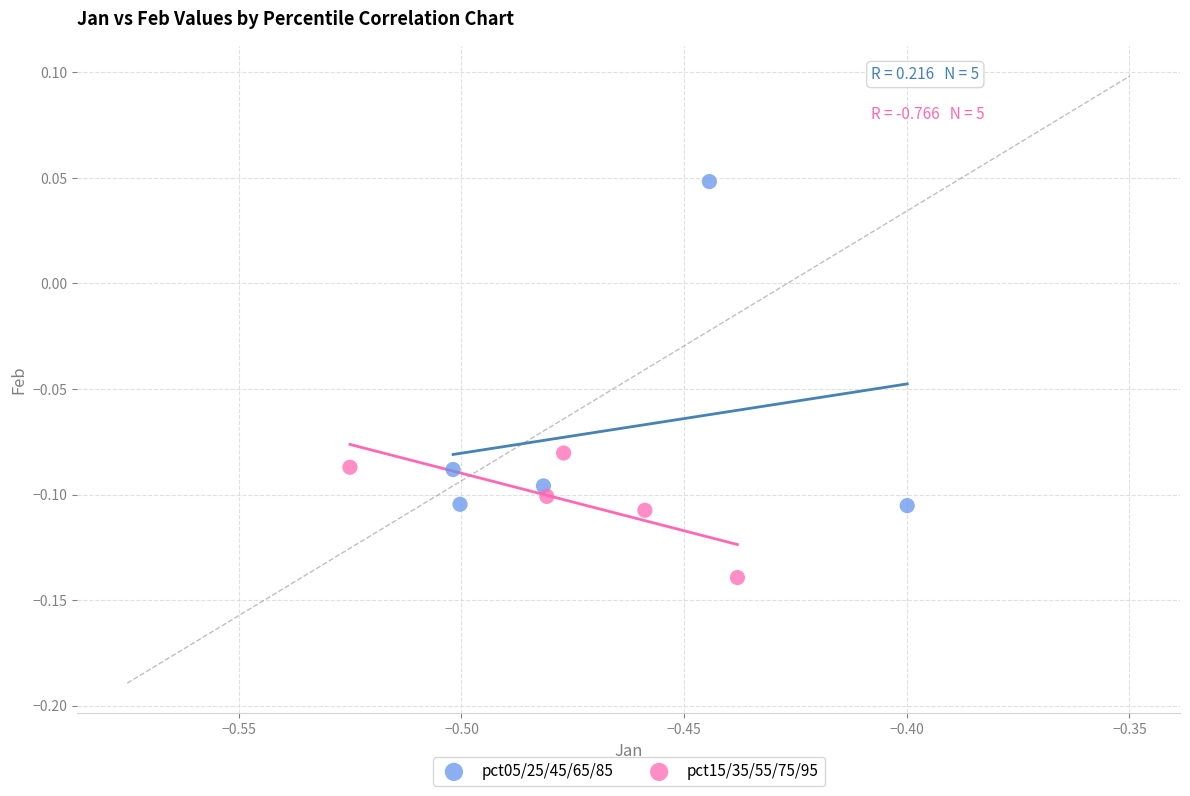

Which series has the largest Y range (max minus min)?

pct05/25/45/65/85